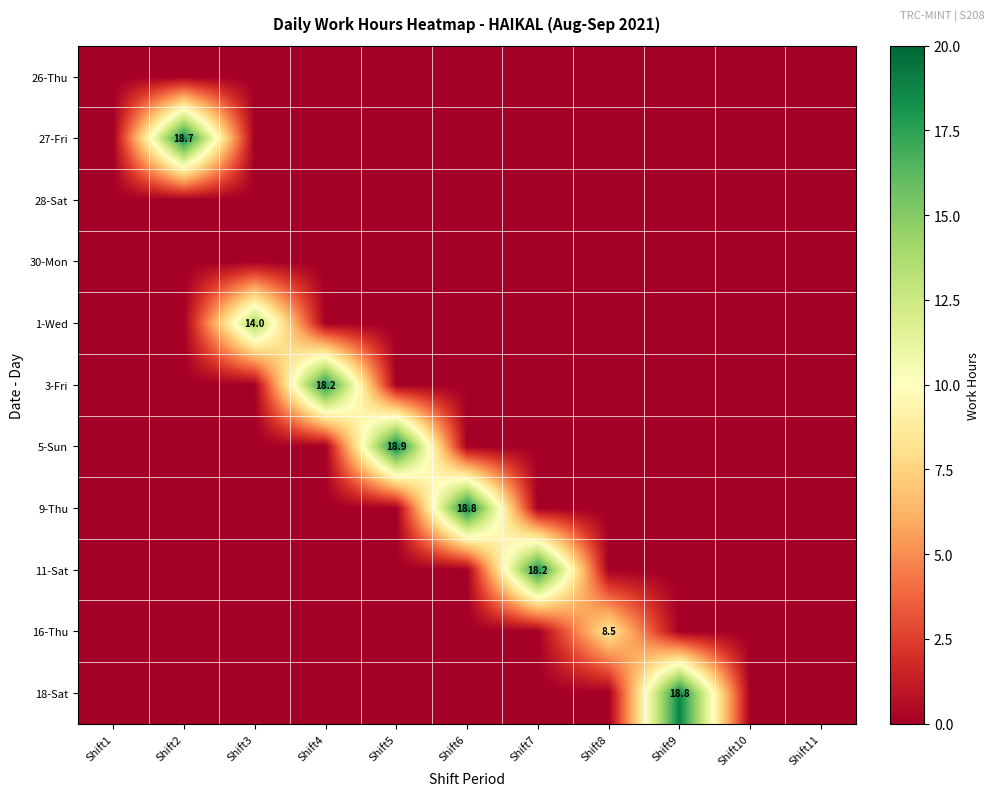

Which series has the largest range (max minus min)?

5-Sun